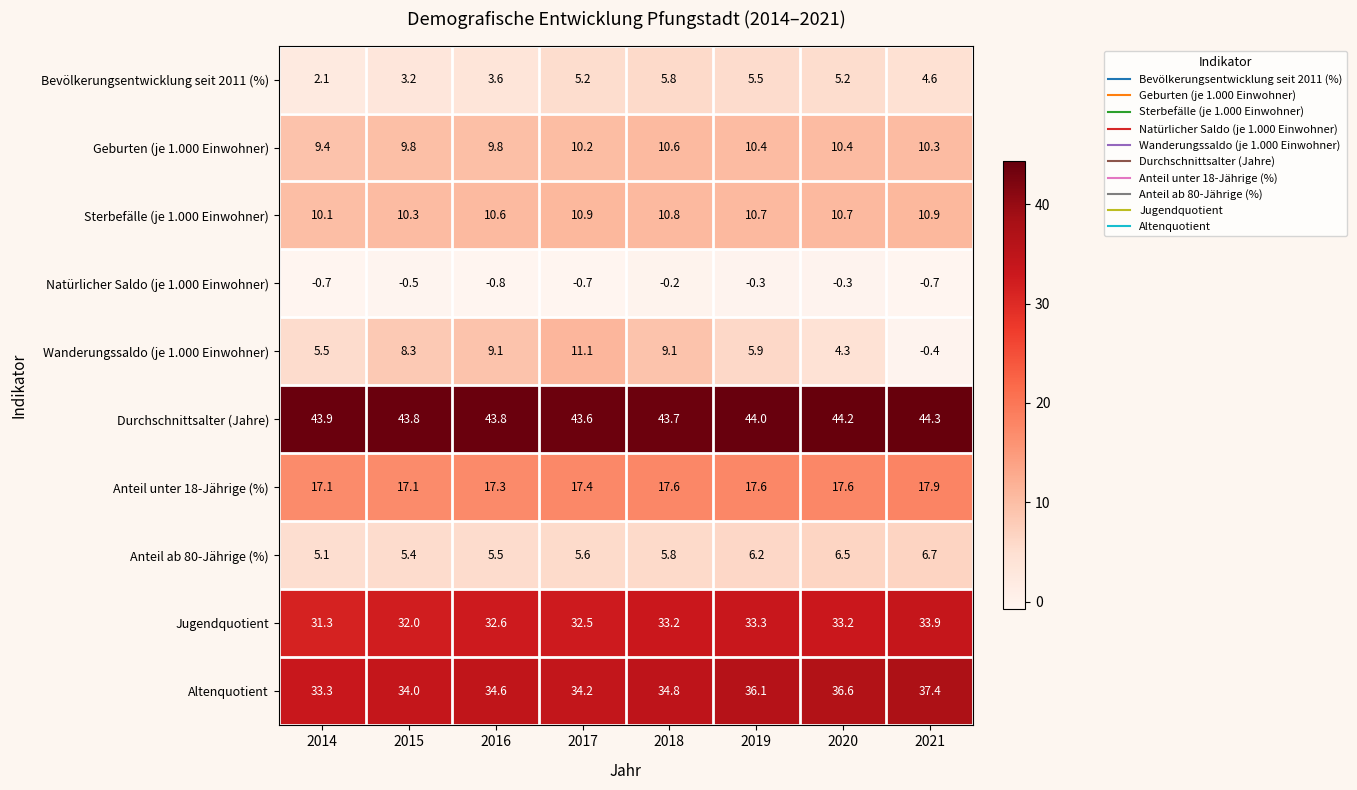

At which category is the sum across all series the highest?

2018